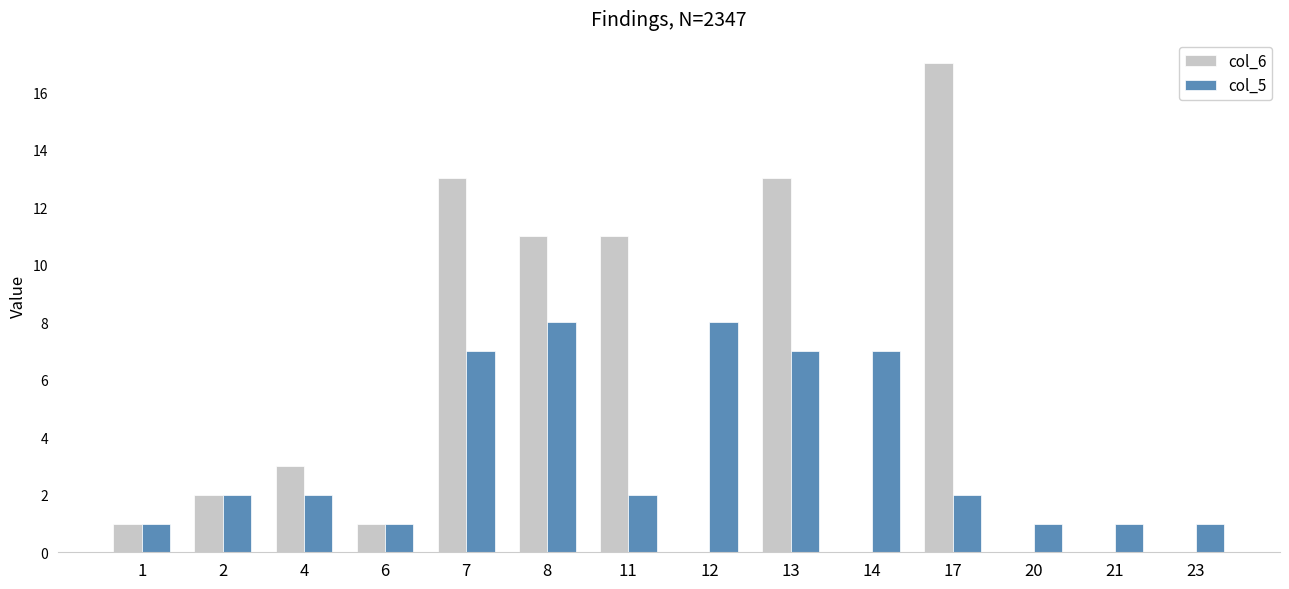

Does the chart contain stacked bars?

No